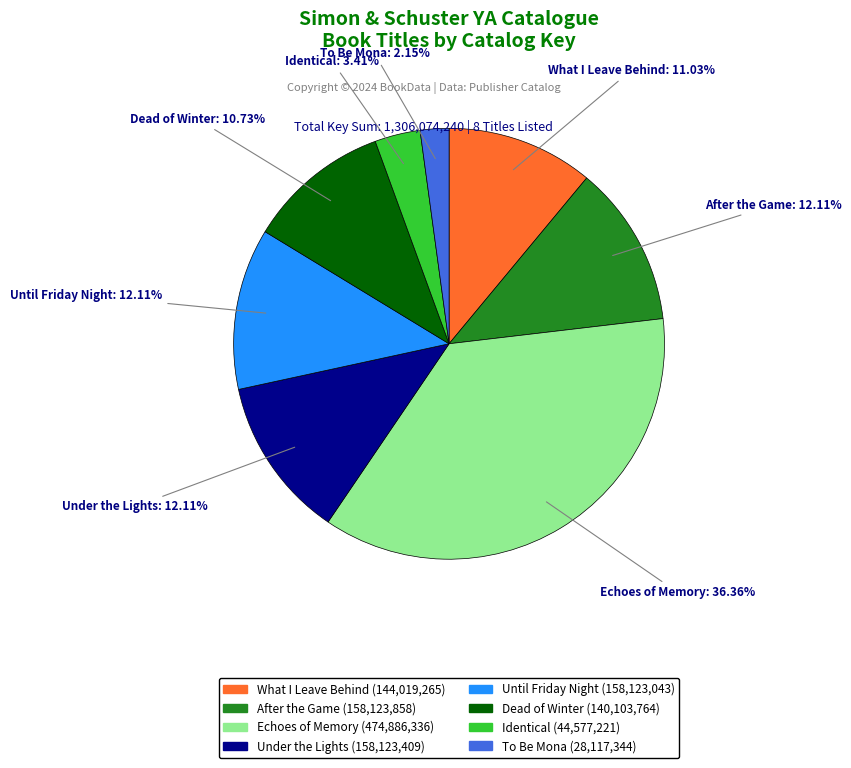

What is the smallest slice in the pie chart?

To Be Mona